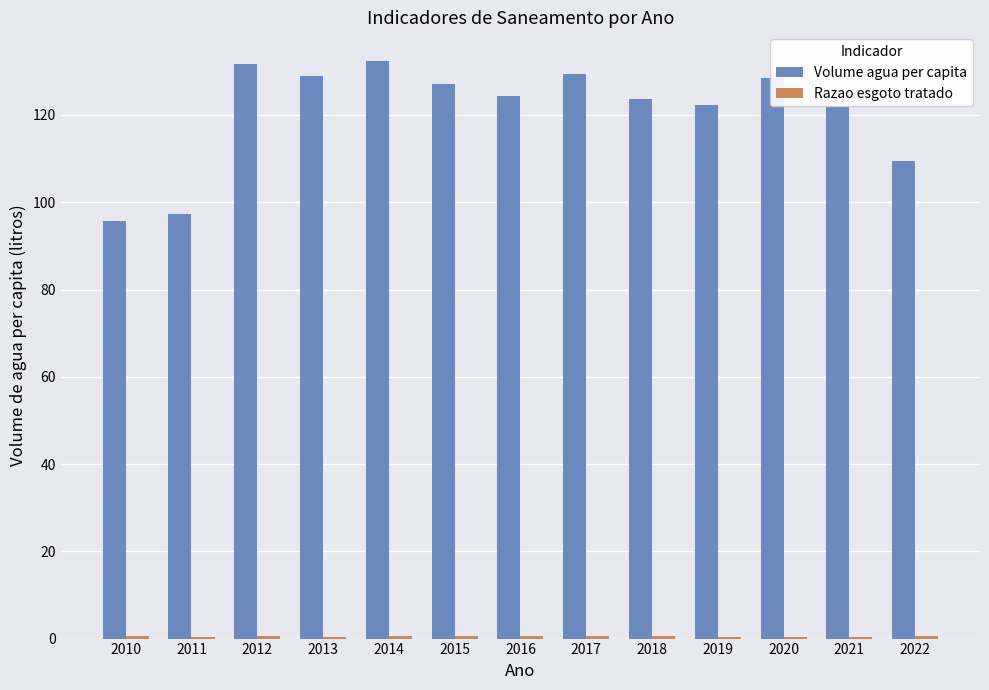

How many groups of bars are there?

13